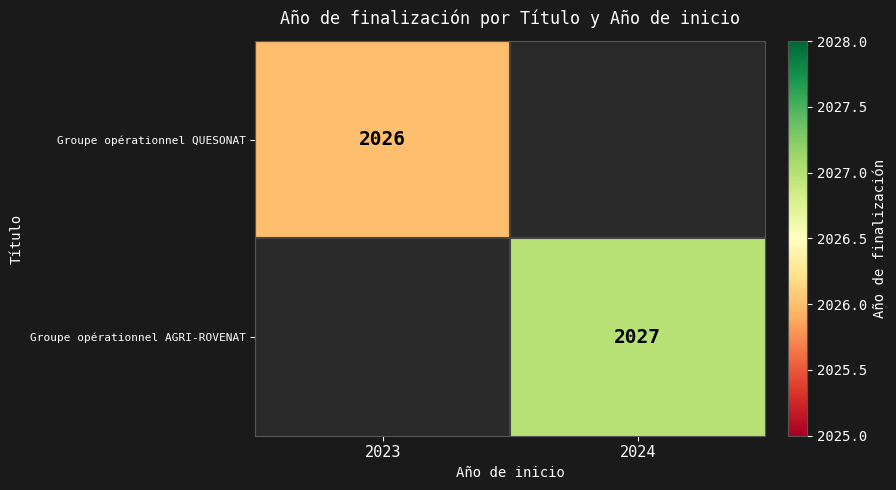

The Groupe opérationnel QUESONAT series shows 860 at 2023. True or false?

False